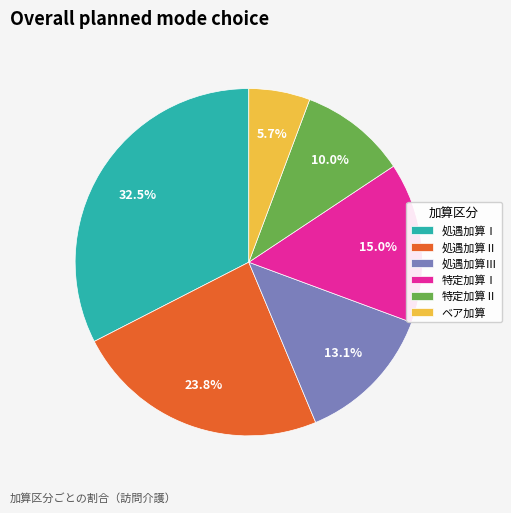

Rank the categories by value from highest to lowest.

処遇加算Ⅰ, 処遇加算Ⅱ, 特定加算Ⅰ, 処遇加算Ⅲ, 特定加算Ⅱ, ベア加算